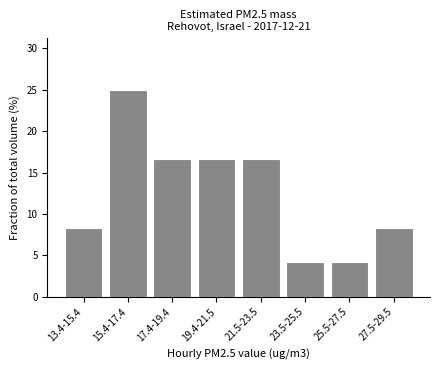

Reading left to right, extract all data points from this chart.

13.4-15.4=8.3	15.4-17.4=25.0	17.4-19.4=16.7	19.4-21.5=16.7	21.5-23.5=16.7	23.5-25.5=4.2	25.5-27.5=4.2	27.5-29.5=8.3